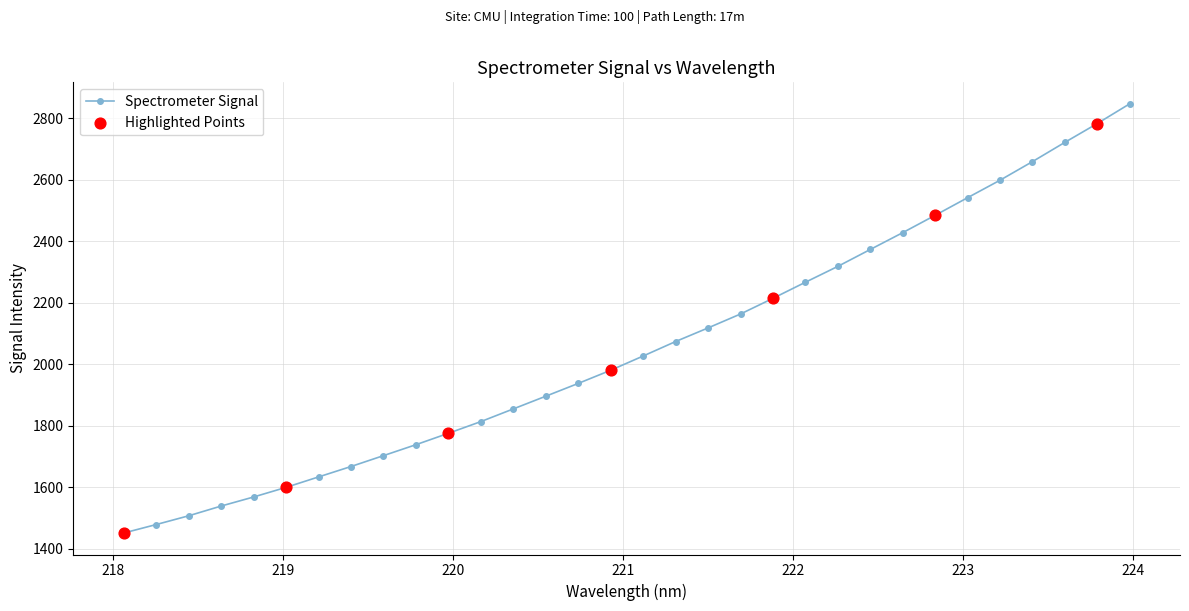

What is the minimum value shown in the chart?

1450.7